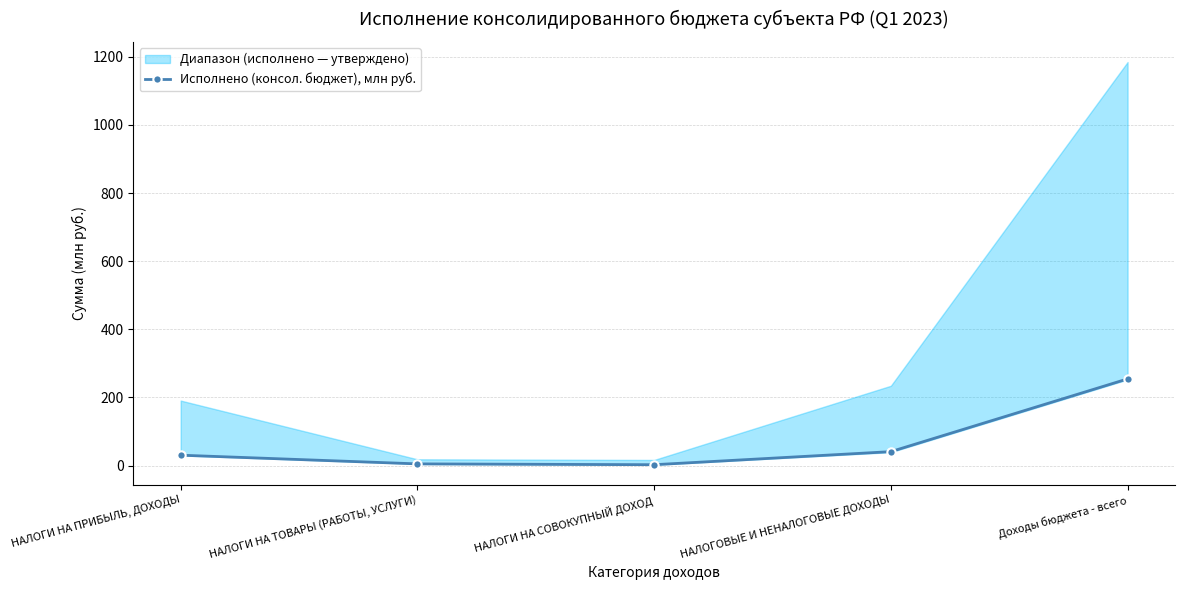

What position from the right is НАЛОГИ НА СОВОКУПНЫЙ ДОХОД?

3